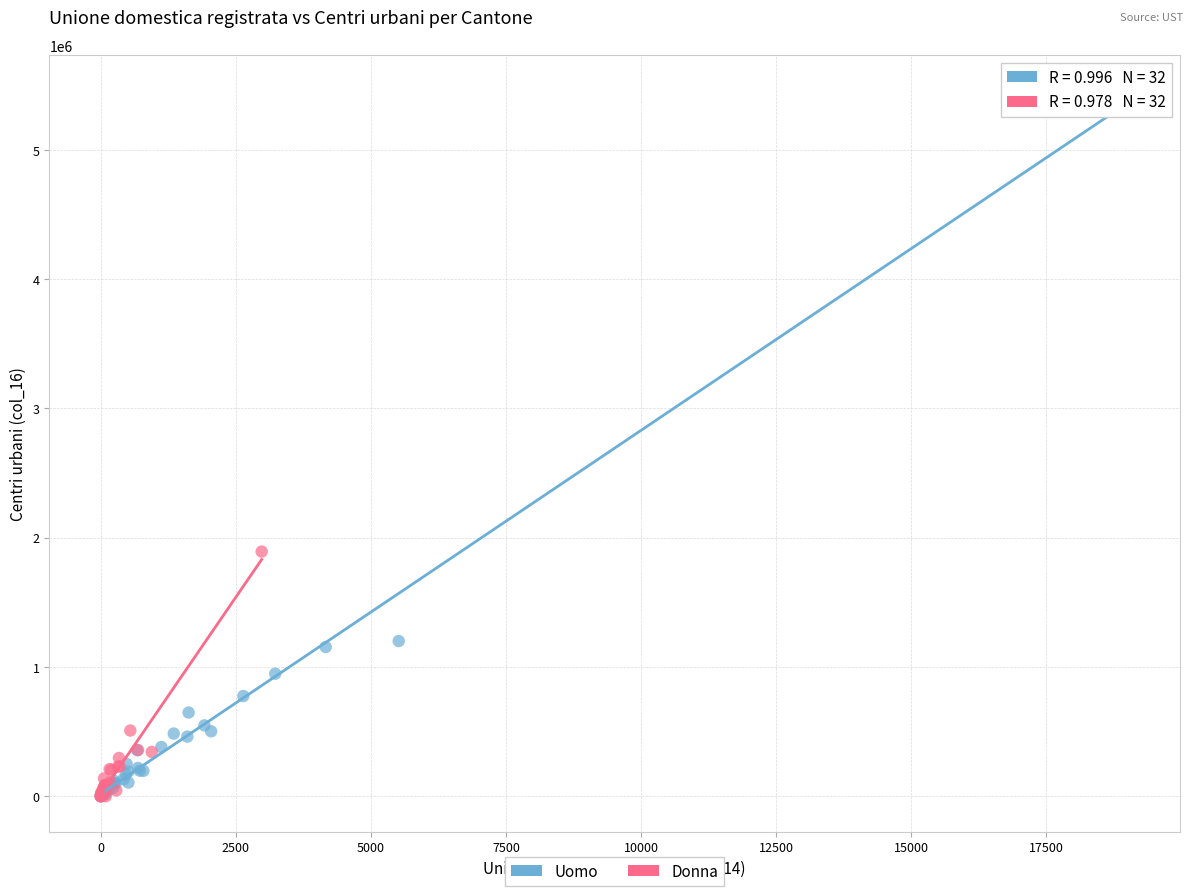

Which series has the largest Y range (max minus min)?

Uomo